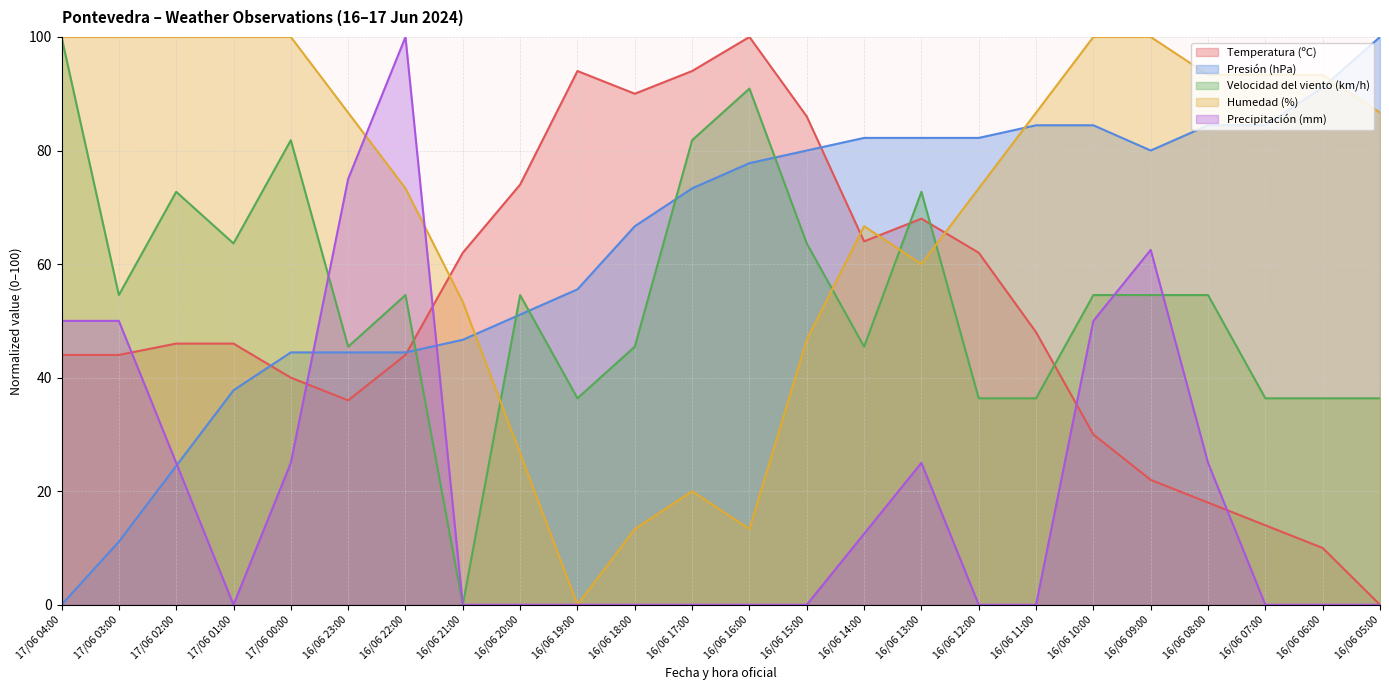

What is the maximum value for Humedad (%)?

100.0